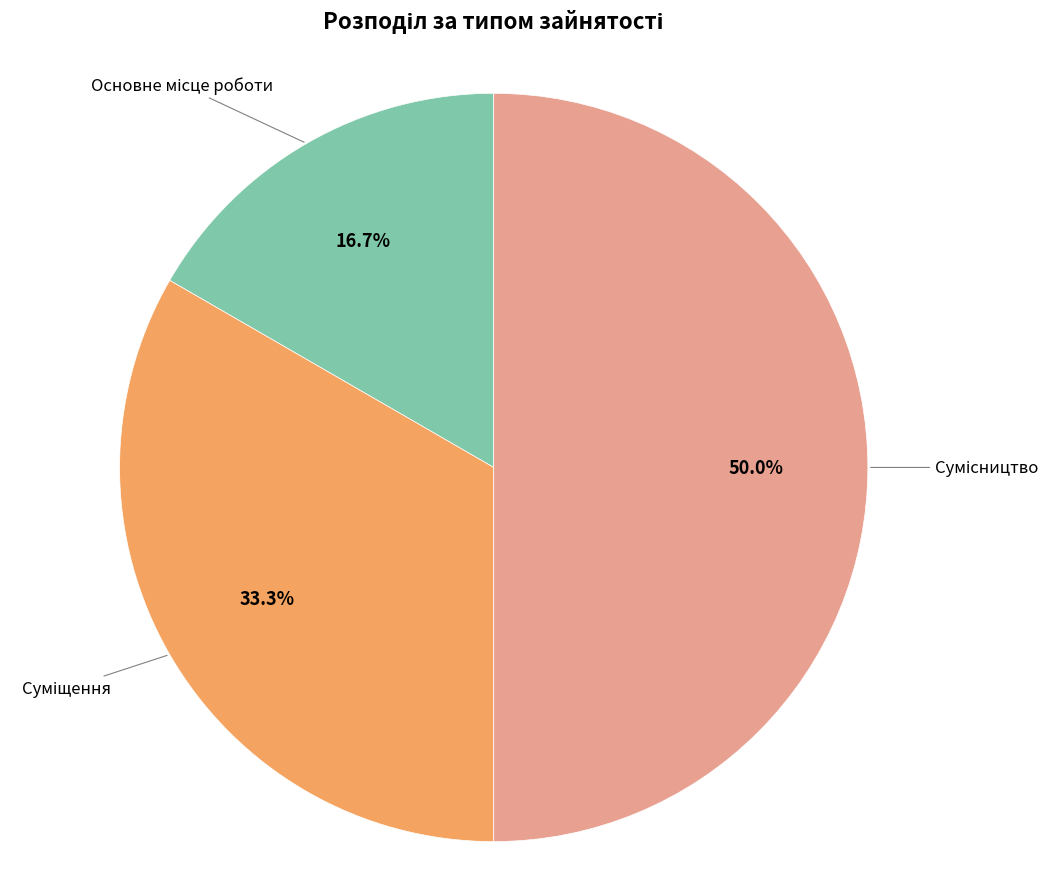

What is the change in value from Основне місце роботи to Сумісництво?

+2